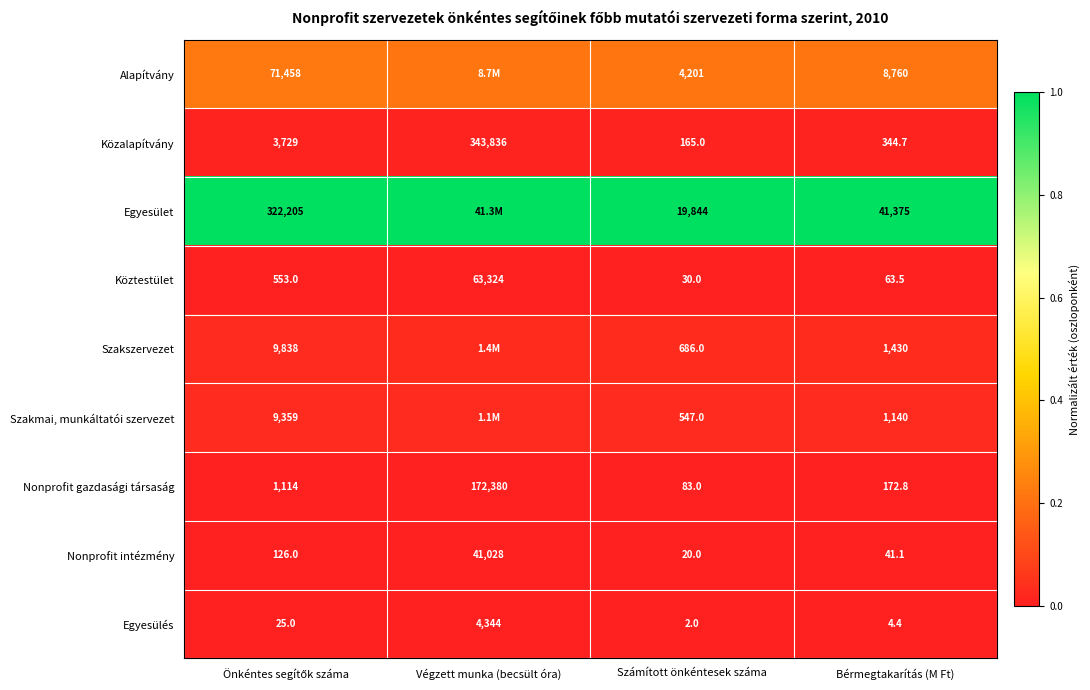

Which category has the lowest value in the Közalapítvány series?

Számított önkéntesek száma